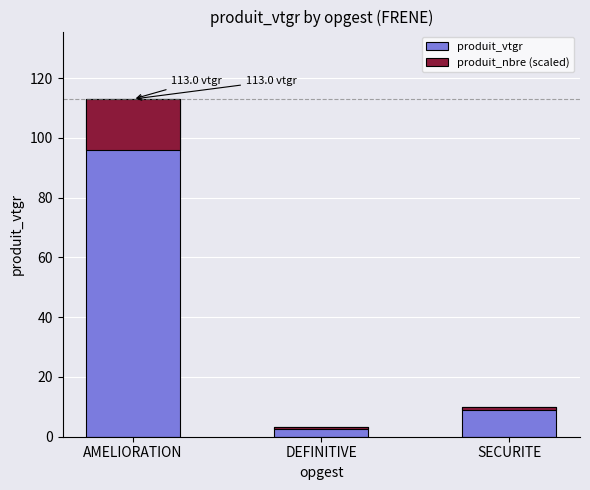

Reading left to right, what are all the values shown in this chart?

produit_vtgr: 113.0	3.1	10.0
produit_nbre (scaled): 17.0	0.6	1.2